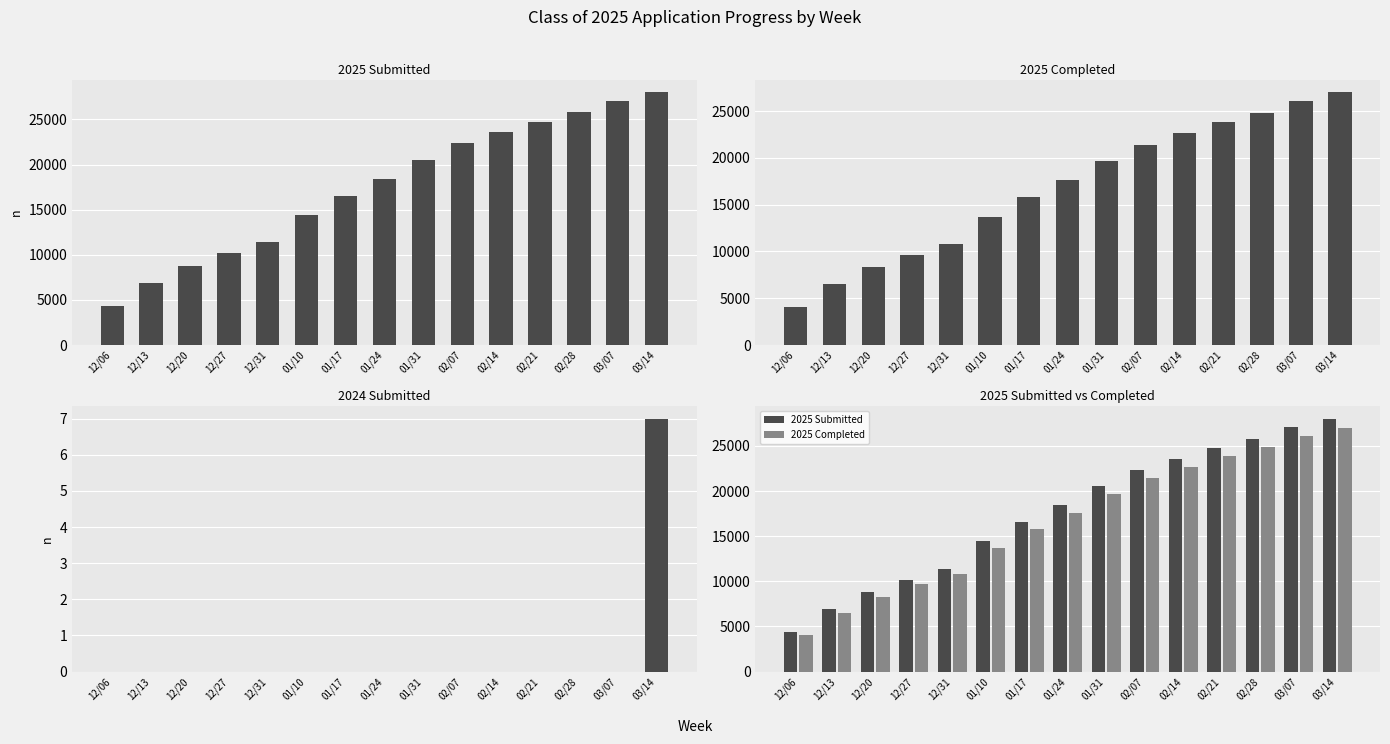

Reading right to left, list all the values displayed in this chart.

2025 Submitted: 03/14=28015	03/07=27048	02/28=25792	02/21=24764	02/14=23571	02/07=22347	01/31=20541	01/24=18435	01/17=16547	01/10=14443	12/31=11406	12/27=10193	12/20=8765	12/13=6885	12/06=4350
2025 Completed: 03/14=27026	03/07=26076	02/28=24853	02/21=23829	02/14=22674	02/07=21421	01/31=19651	01/24=17600	01/17=15771	01/10=13733	12/31=10812	12/27=9660	12/20=8300	12/13=6480	12/06=4033
2024 Submitted: 03/14=7	03/07=0	02/28=0	02/21=0	02/14=0	02/07=0	01/31=0	01/24=0	01/17=0	01/10=0	12/31=0	12/27=0	12/20=0	12/13=0	12/06=0